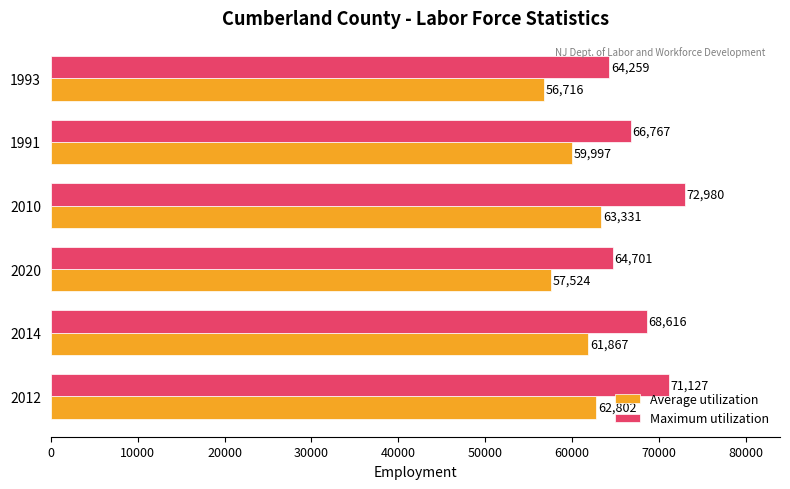

Where is Average utilization nearest to the value 60023?

1991